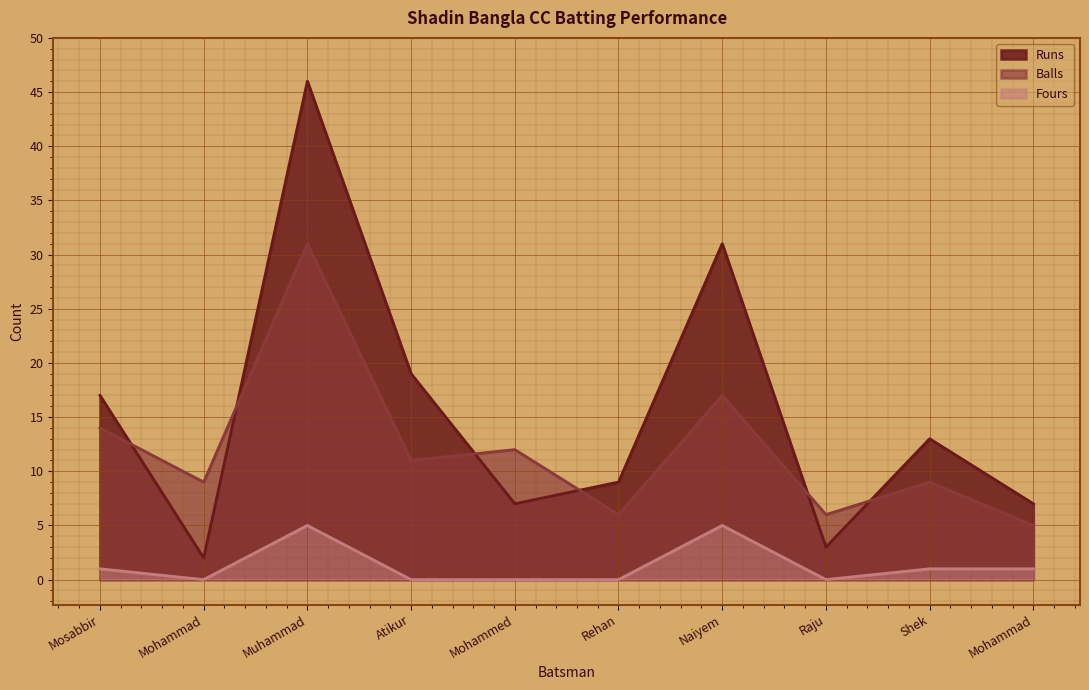

What is the average value of the Runs series?

15